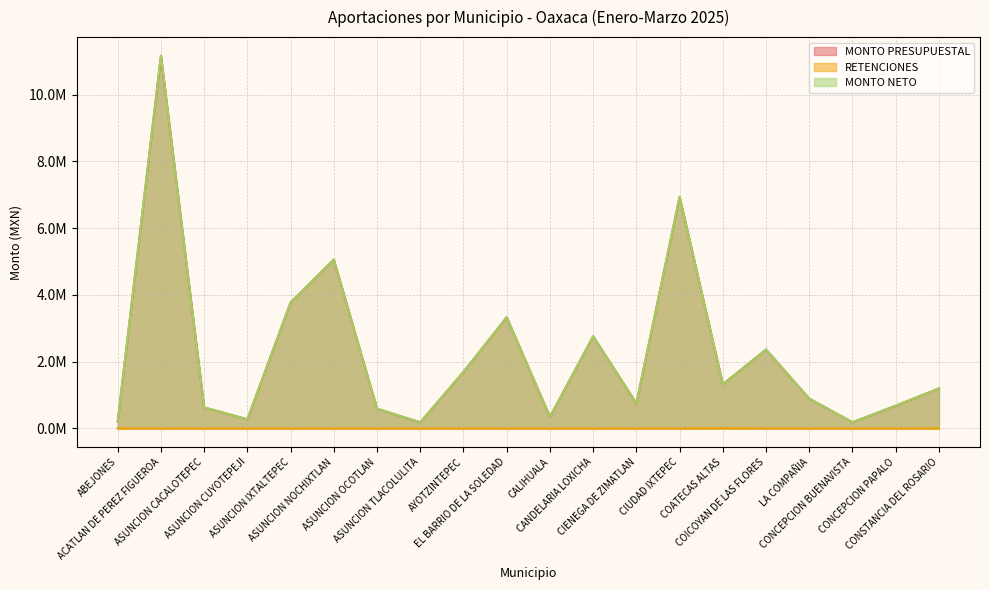

Does the chart have visible grid lines?

Yes